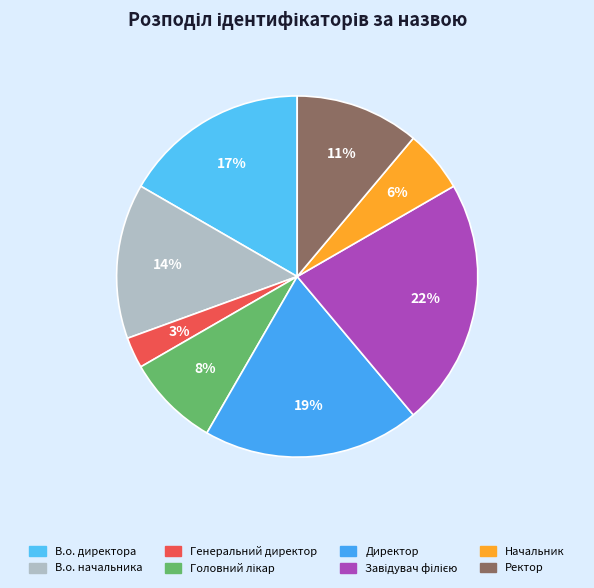

Rank the categories by value from highest to lowest.

Завідувач філією, Директор, В.о. директора, В.о. начальника, Ректор, Головний лікар, Начальник, Генеральний директор